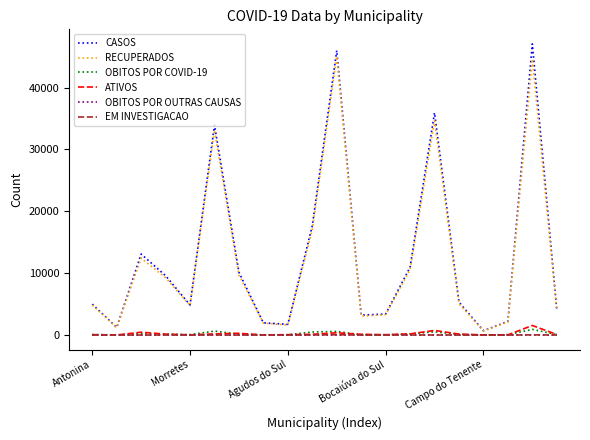

What is the maximum value shown in the chart?

47055